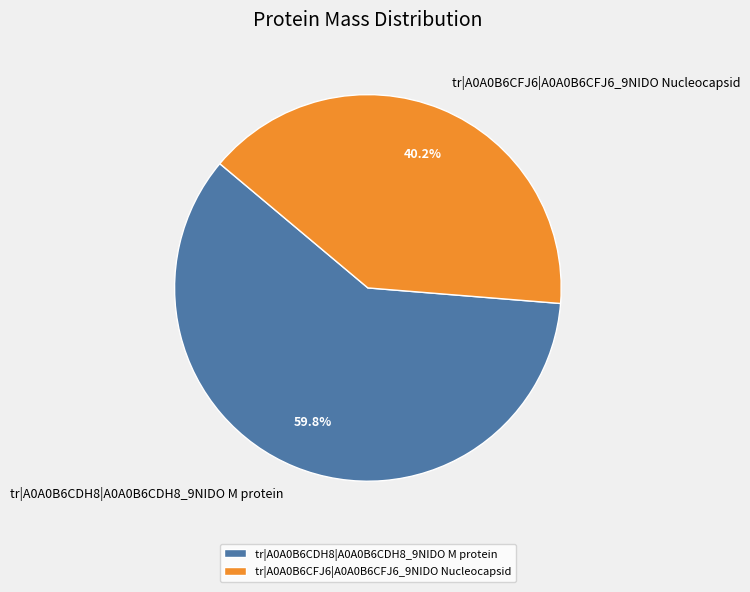

What is the smallest slice in the pie chart?

tr|A0A0B6CFJ6|A0A0B6CFJ6_9NIDO Nucleocapsid